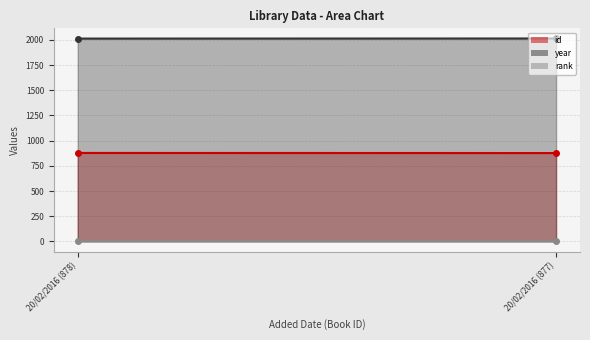

The value of id at 20/02/2016 (877) is 877. True or false?

True